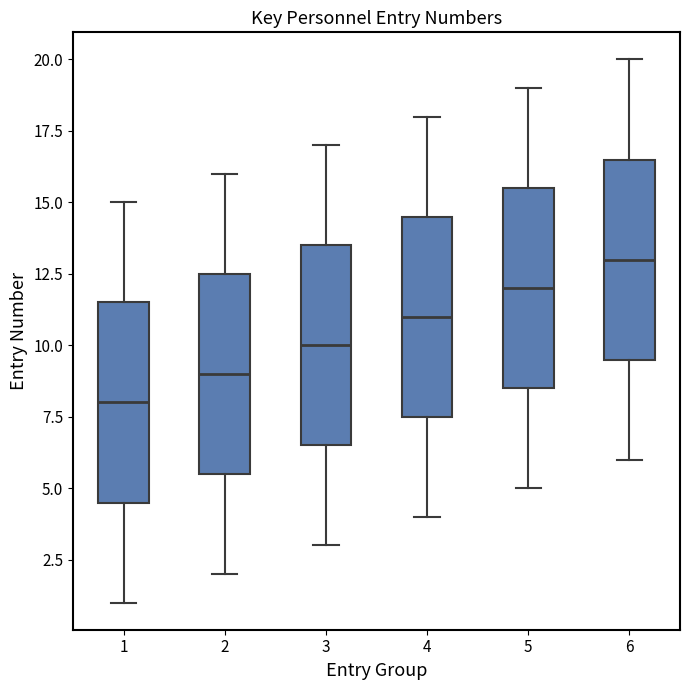

Reading left to right, read every box against the y-axis: the position of its median line, the range the box covers, and the ends of its whiskers. The values are not printed on the chart, so give them approximately, as read against the axis.

1: median 8.0, box 4.5 to 11.5, whiskers 1.0 to 15.0
2: median 9.0, box 5.5 to 12.5, whiskers 2.0 to 16.0
3: median 10.0, box 6.5 to 13.5, whiskers 3.0 to 17.0
4: median 11.0, box 7.5 to 14.5, whiskers 4.0 to 18.0
5: median 12.0, box 8.5 to 15.5, whiskers 5.0 to 19.0
6: median 13.0, box 9.5 to 16.5, whiskers 6.0 to 20.0